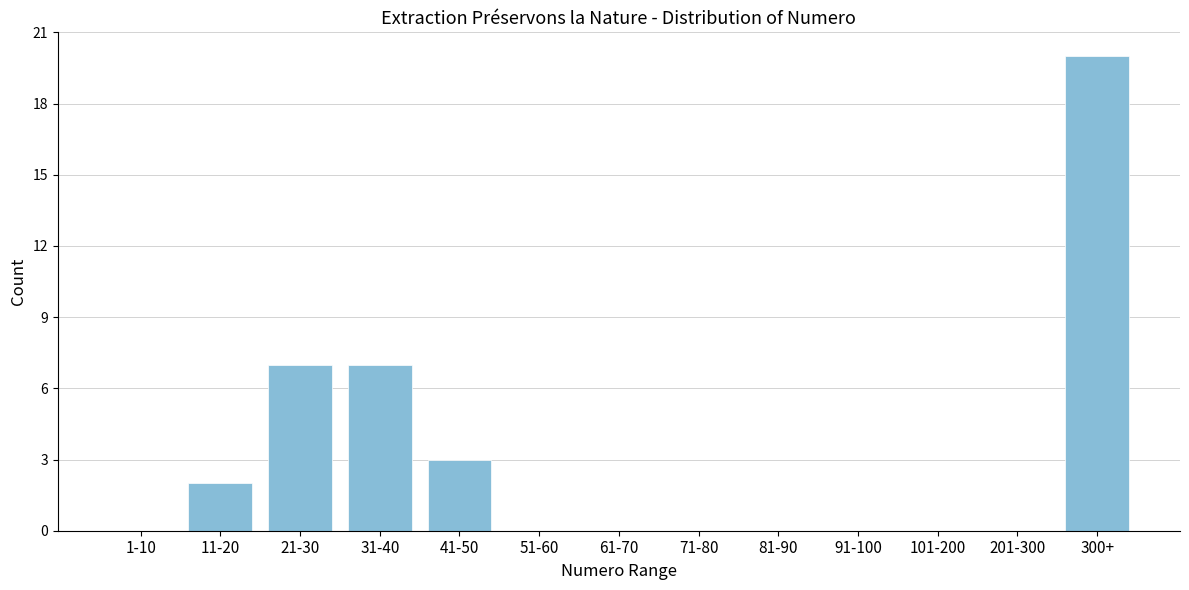

Reading left to right, transcribe all the data shown in this chart.

1-10=0	11-20=2	21-30=7	31-40=7	41-50=3	51-60=0	61-70=0	71-80=0	81-90=0	91-100=0	101-200=0	201-300=0	300+=20